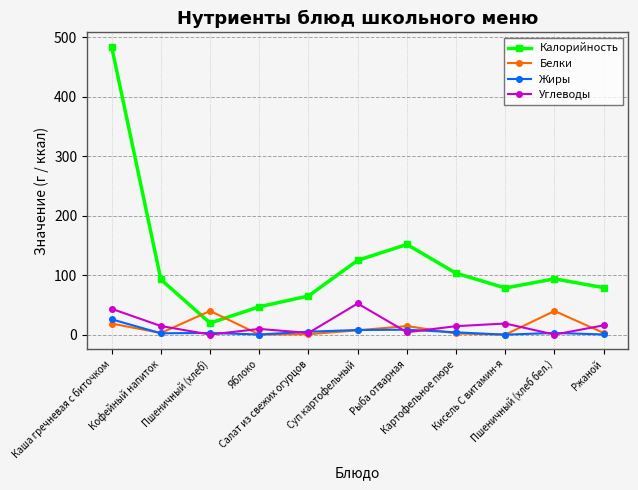

What is the greatest value displayed?

483.9